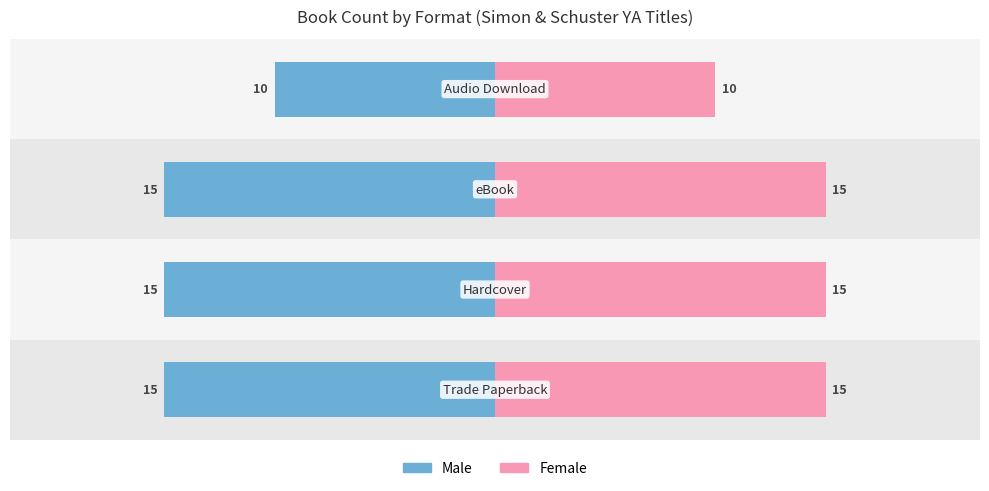

Rank the series by their maximum value, from highest to lowest.

Female, Male